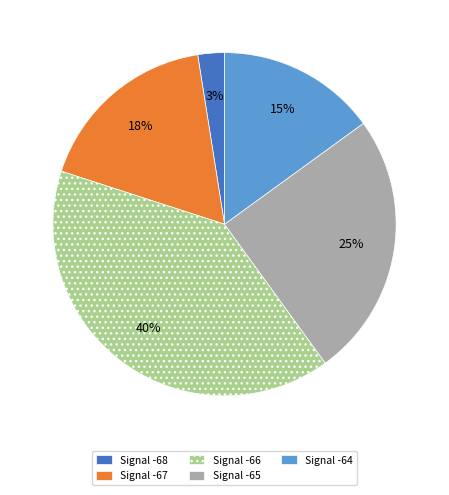

What is the largest slice in the pie chart?

Signal -66